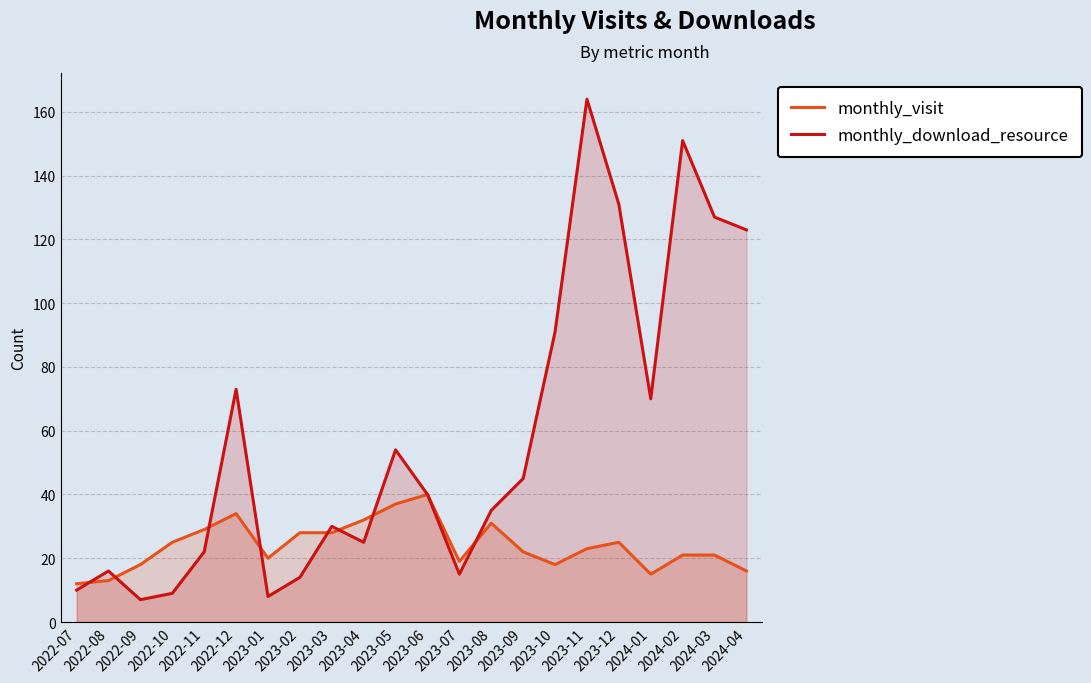

How many intersections are there between monthly_visit and monthly_download_resource?

8